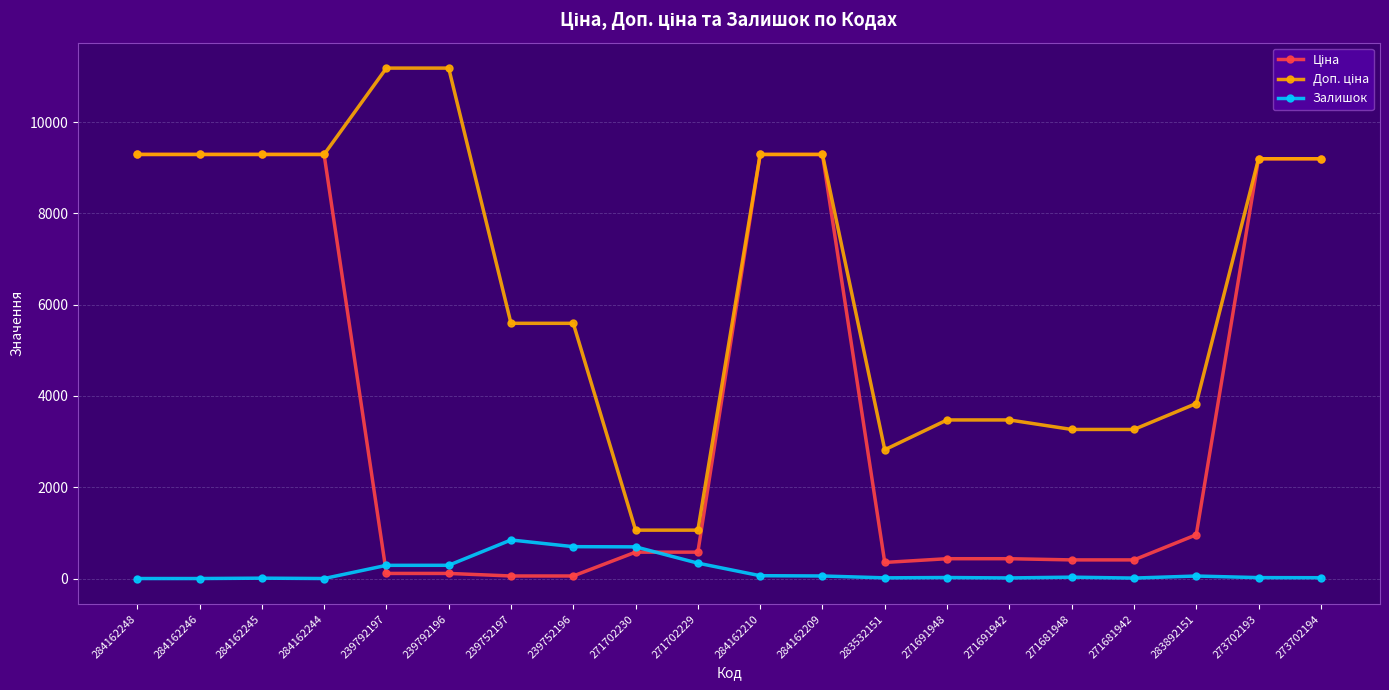

What is the maximum value shown in the chart?

11182.0